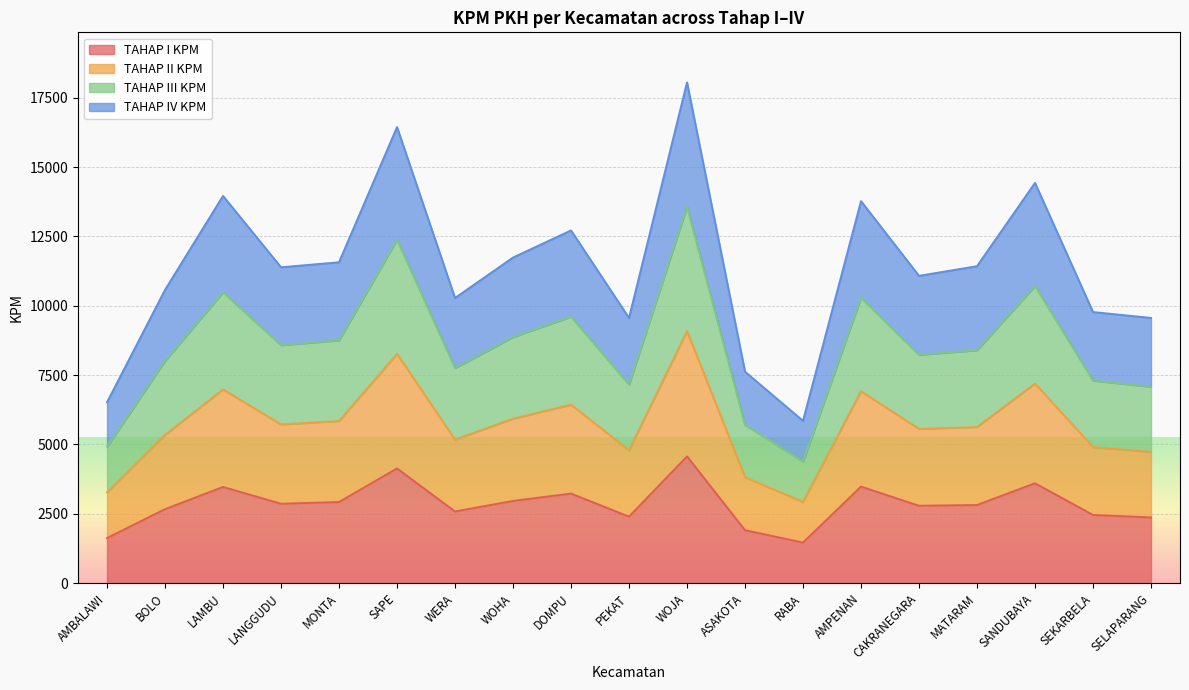

The TAHAP I KPM series shows 3099 at SELAPARANG. True or false?

False